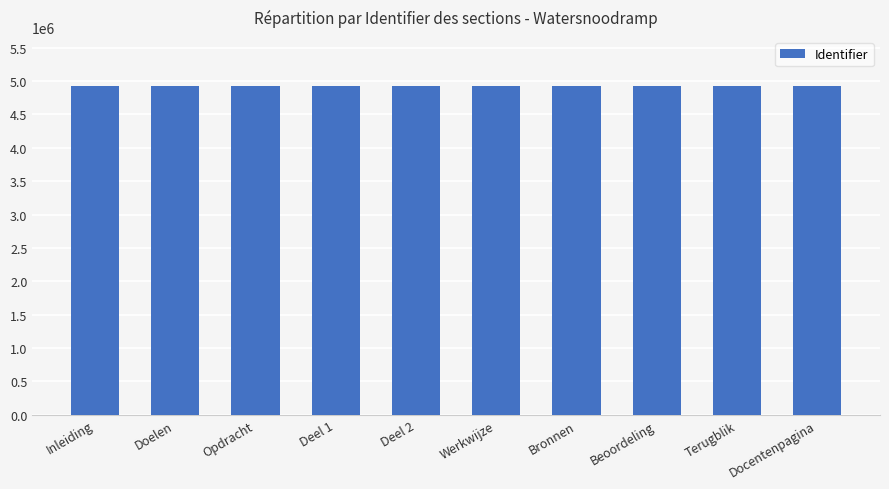

What is the minimum value shown in the chart?

4923064